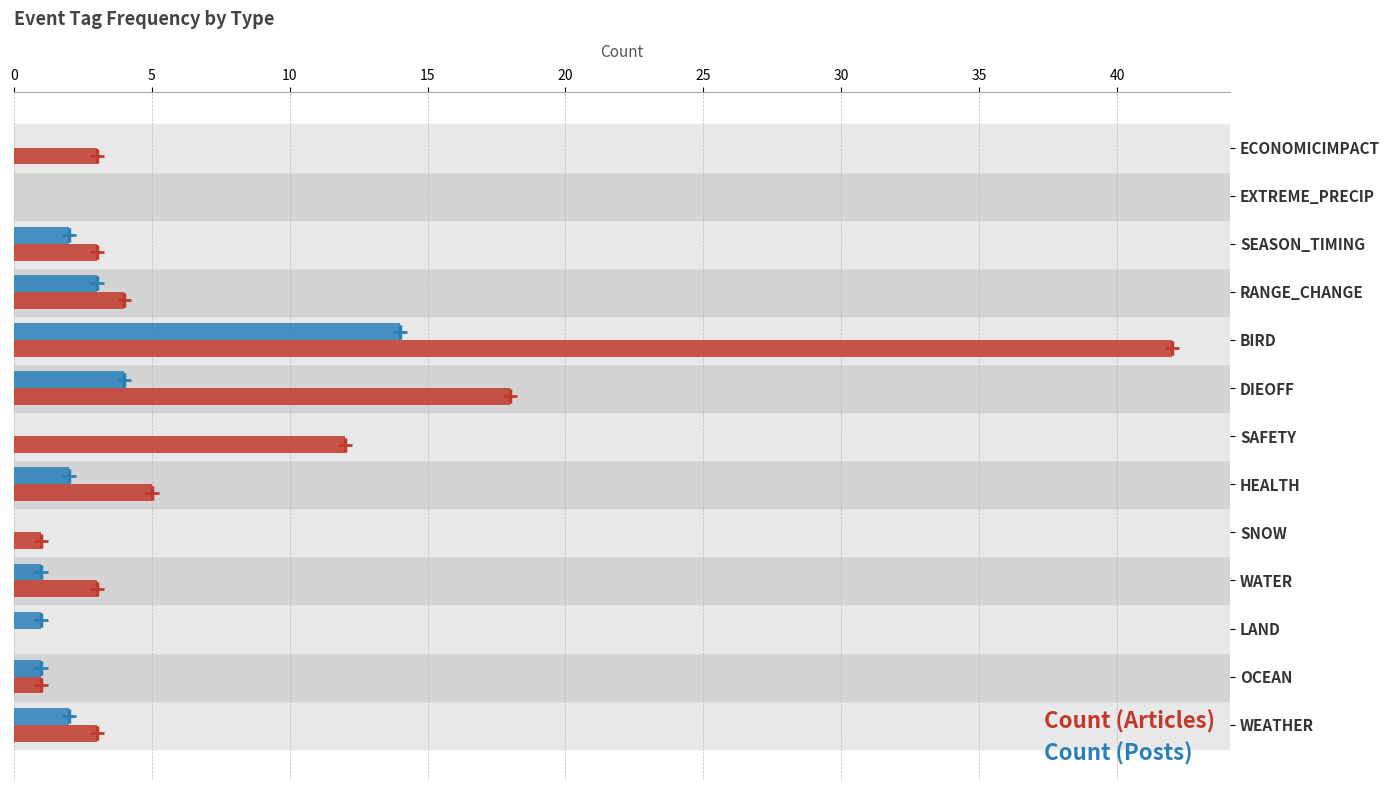

How many data points does each series have?

13